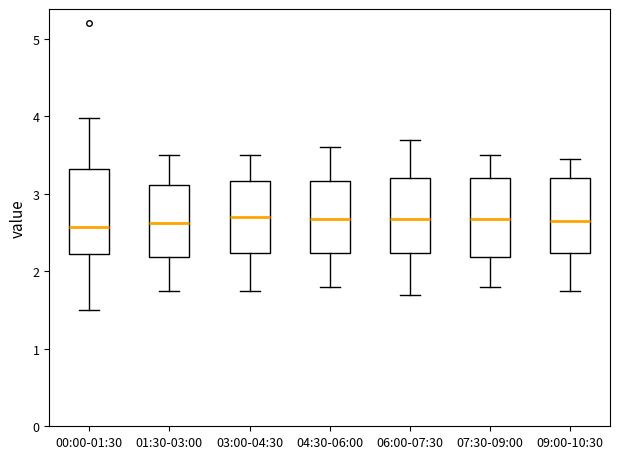

Reading left to right, read every box against the y-axis: the position of its median line, the range the box covers, and the ends of its whiskers. The values are not printed on the chart, so give them approximately, as read against the axis.

00:00-01:30: median 2.6, box 2.2 to 3.3, whiskers 1.5 to 4.0
01:30-03:00: median 2.6, box 2.2 to 3.1, whiskers 1.8 to 3.5
03:00-04:30: median 2.7, box 2.2 to 3.2, whiskers 1.8 to 3.5
04:30-06:00: median 2.7, box 2.2 to 3.2, whiskers 1.8 to 3.6
06:00-07:30: median 2.7, box 2.2 to 3.2, whiskers 1.7 to 3.7
07:30-09:00: median 2.7, box 2.2 to 3.2, whiskers 1.8 to 3.5
09:00-10:30: median 2.7, box 2.2 to 3.2, whiskers 1.8 to 3.5